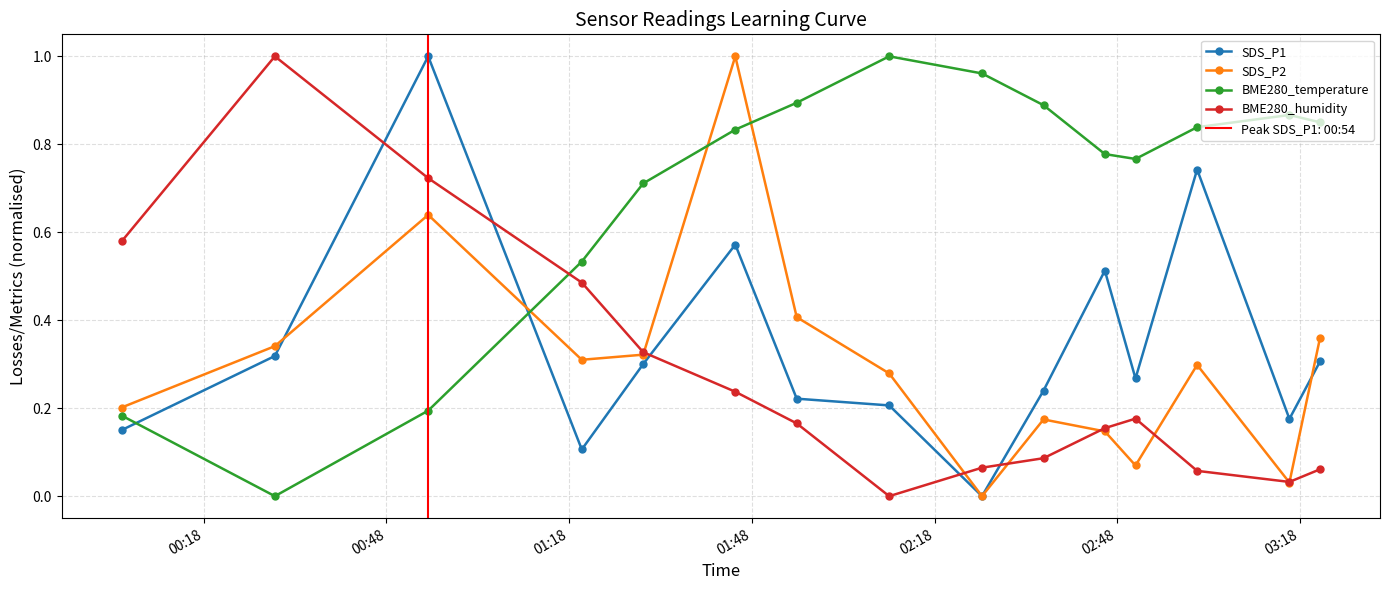

After their last crossing, which series has the higher values: BME280_temperature or SDS_P2?

BME280_temperature